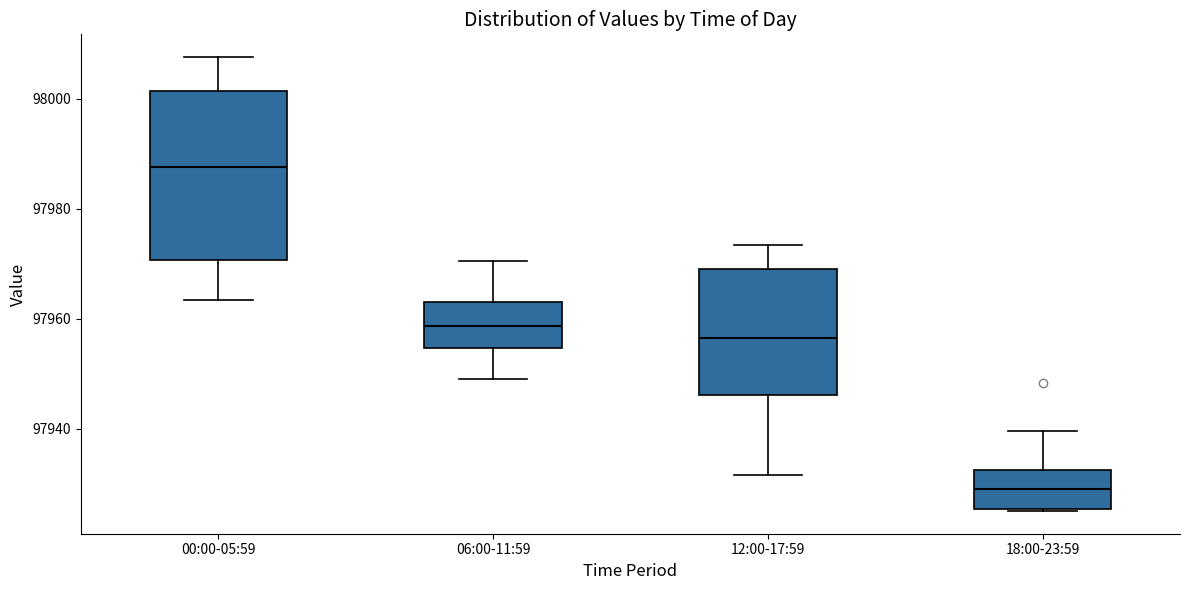

Which box is the tallest, from its lower edge to its upper edge?

00:00-05:59